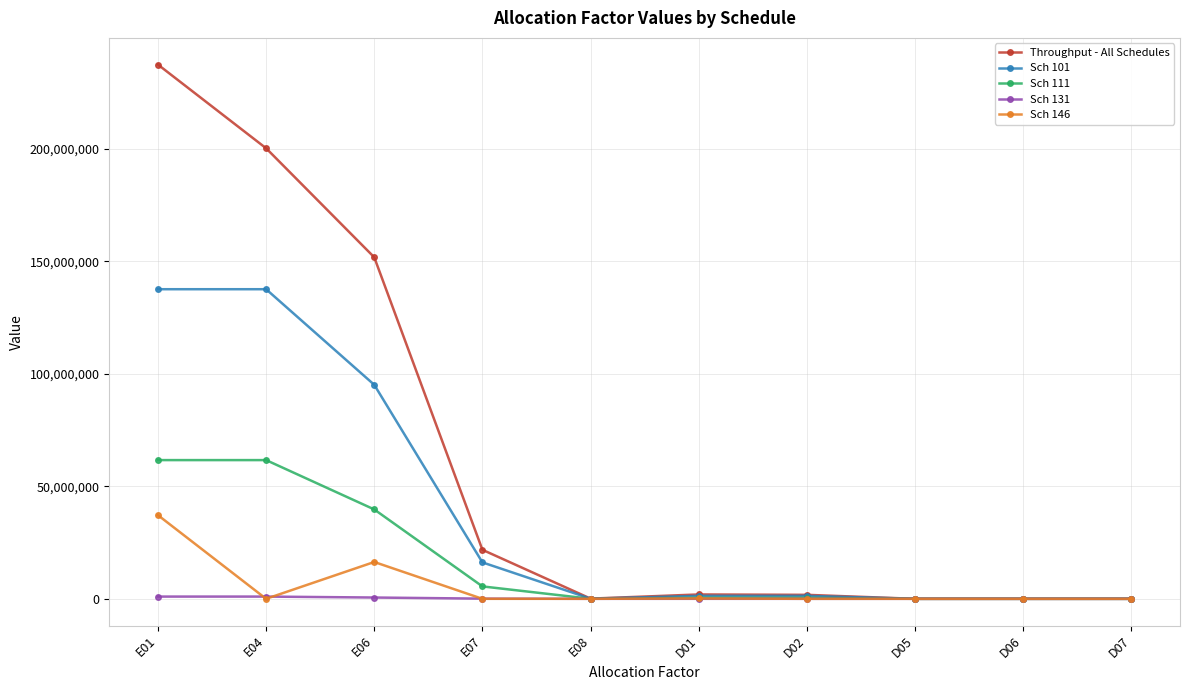

At which category does Sch 146 reach its first local valley?

E04